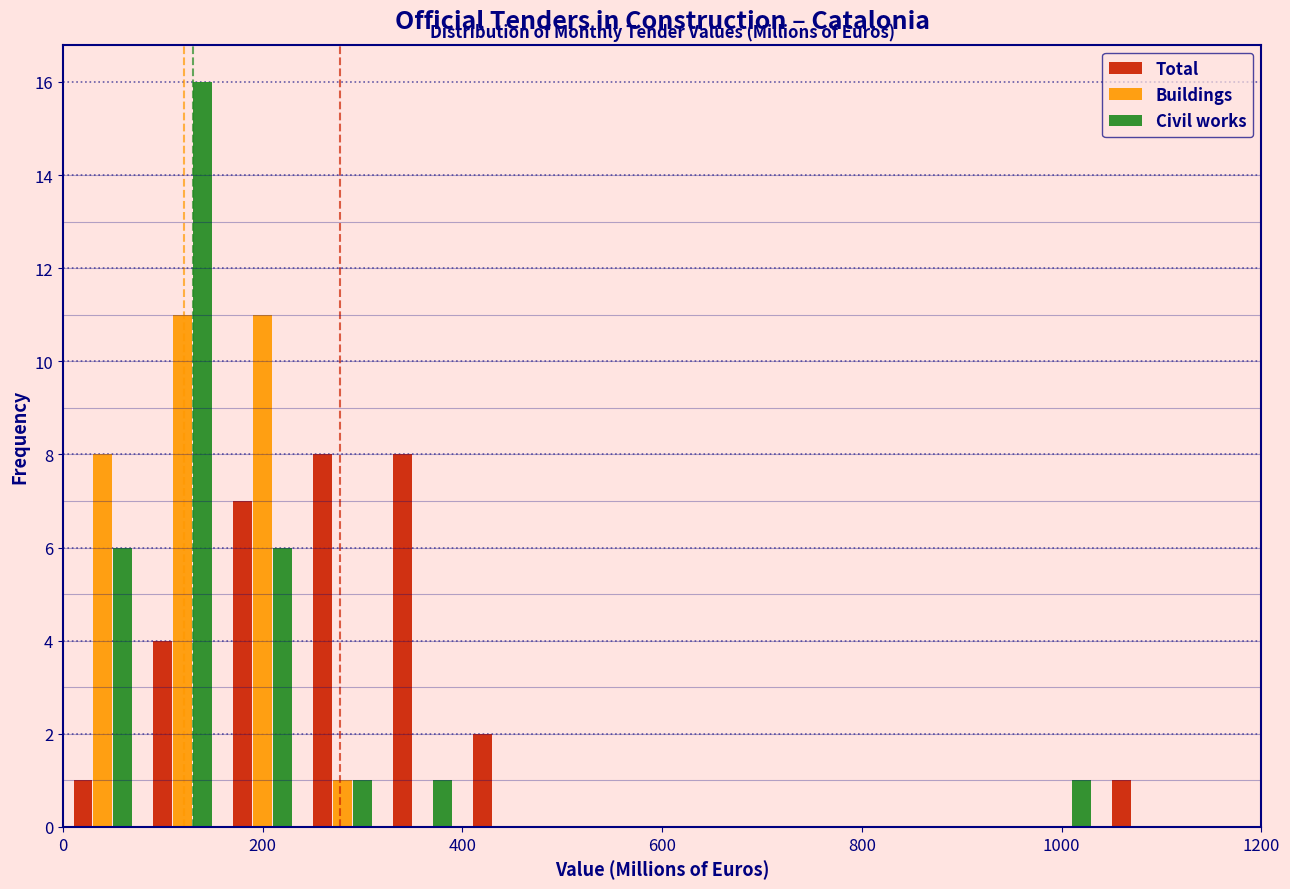

What is the height of the Civil works bar covering 0 to 80 on the x-axis? The values are not printed on the chart, so give them approximately, as read against the axis.

6